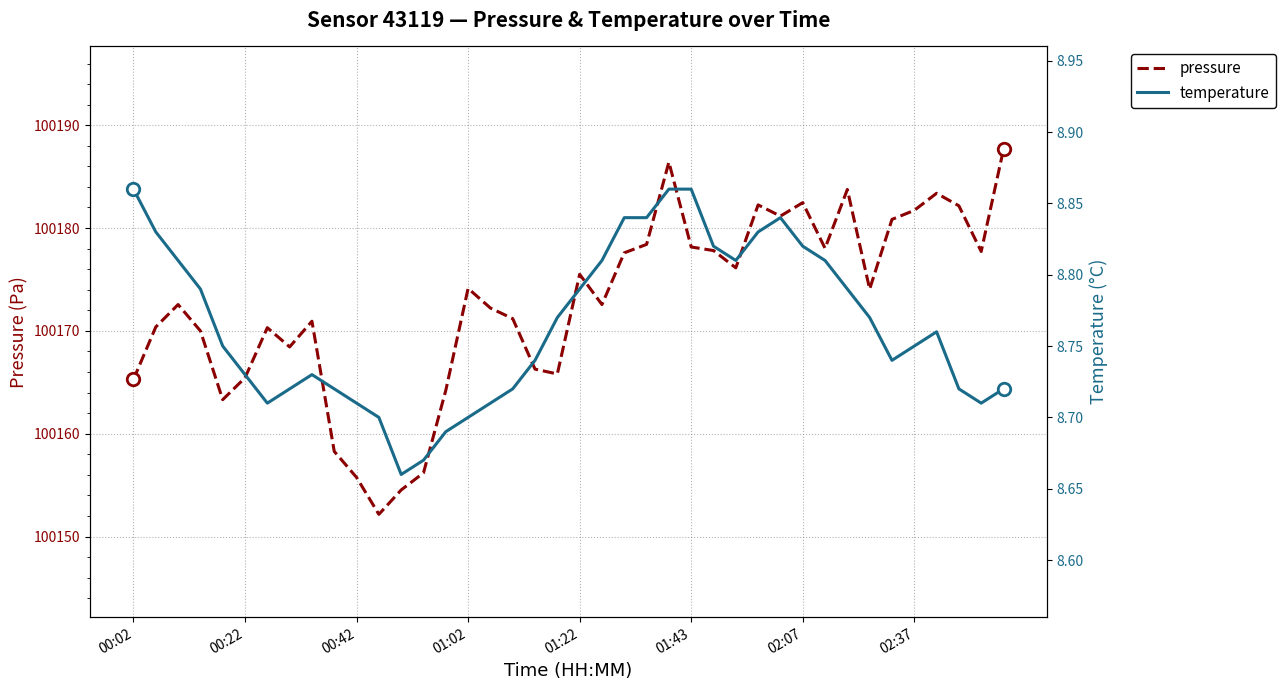

What is the maximum value shown in the chart?

100187.7